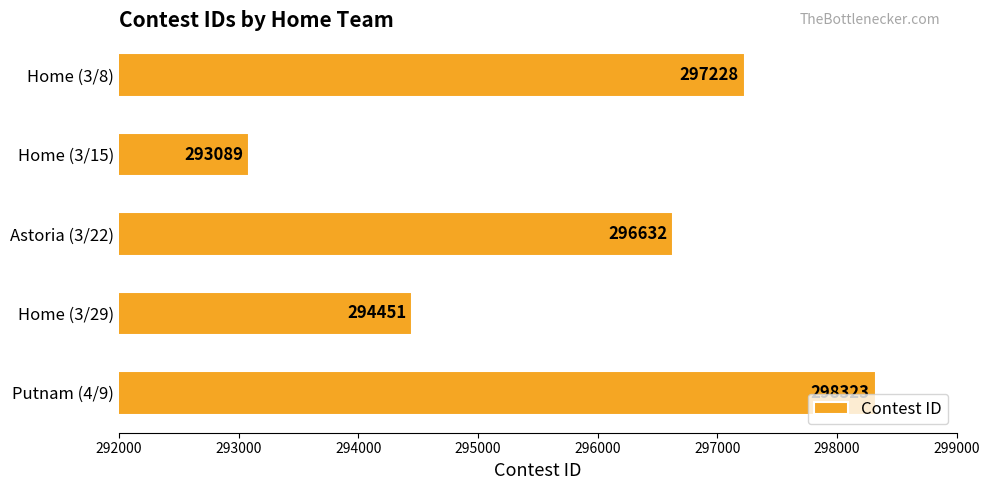

What is the minimum value shown in the chart?

293089